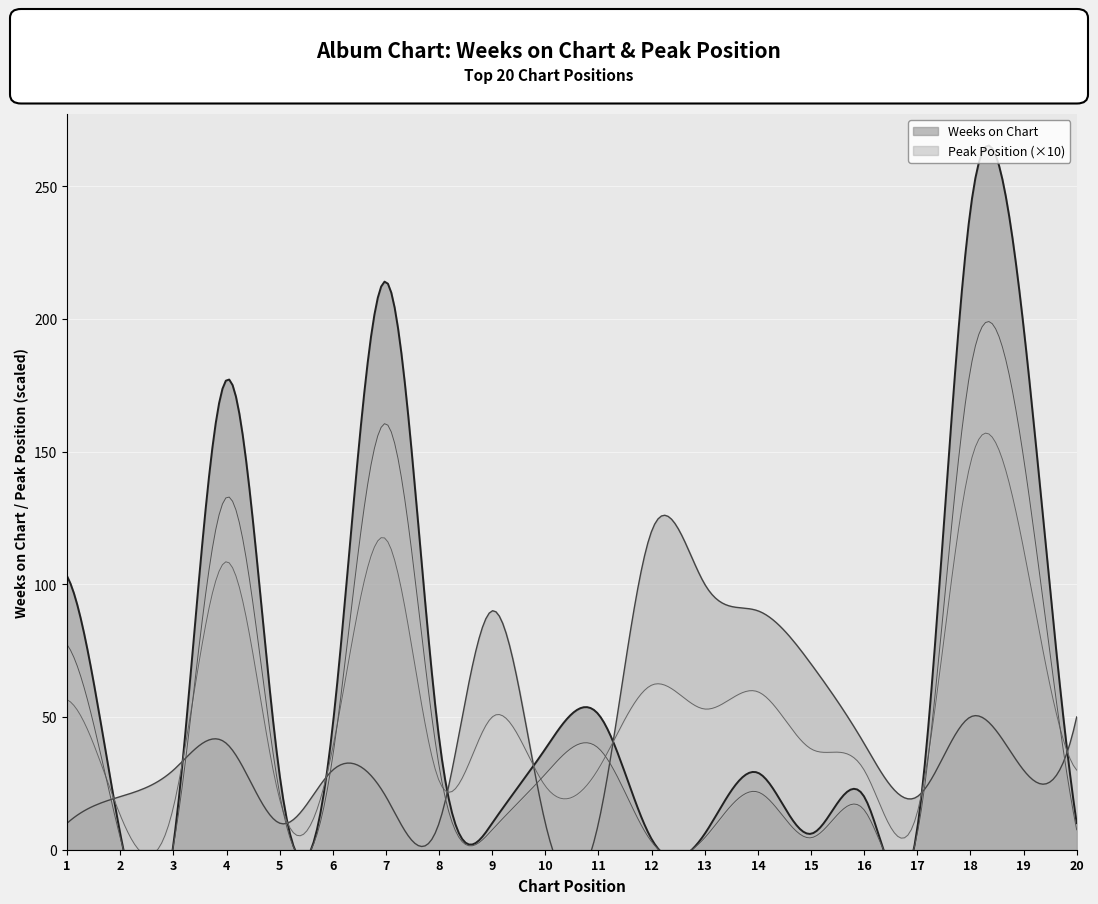

Is it true that Pico equals 2 at 16?

False